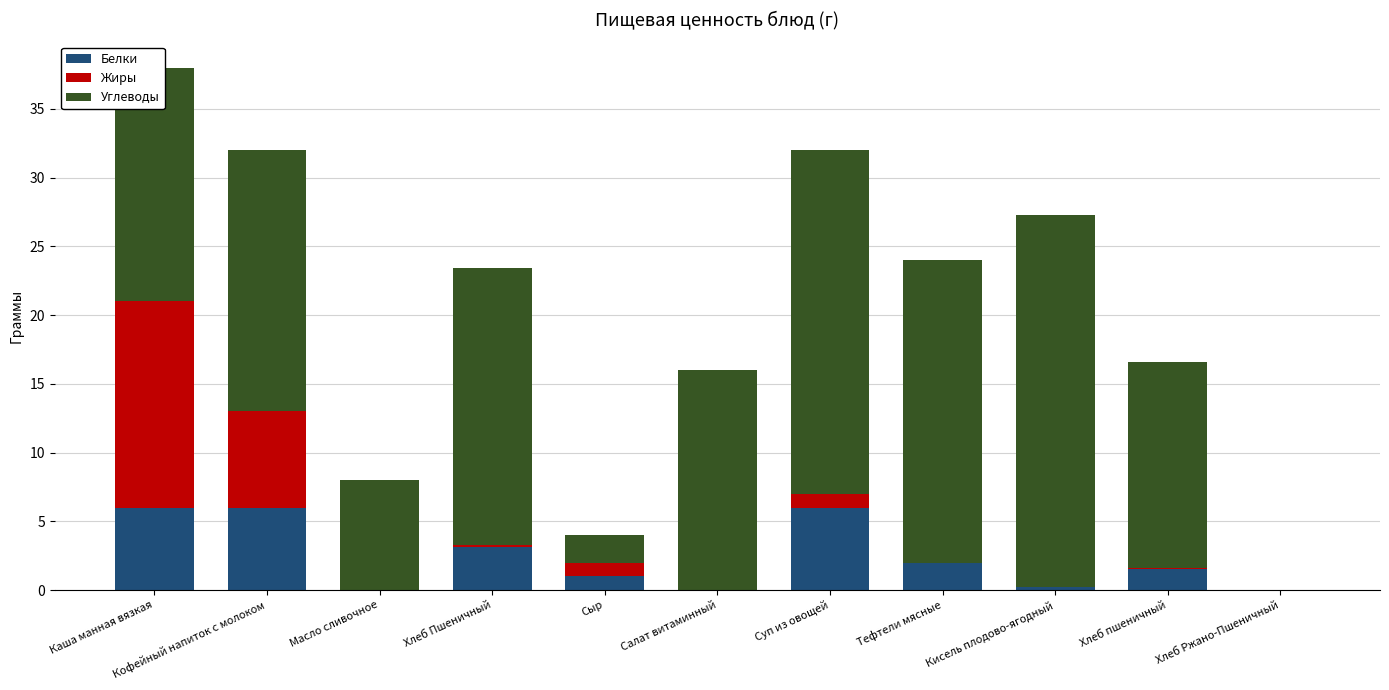

Which series has the largest total across all categories?

Углеводы